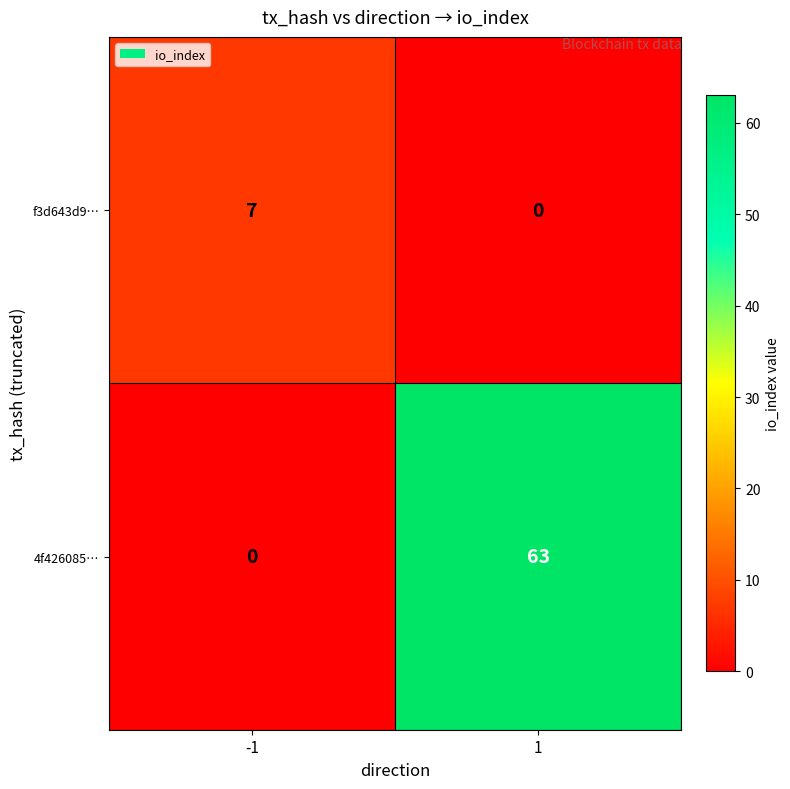

Which series has the largest range (max minus min)?

4f426085…